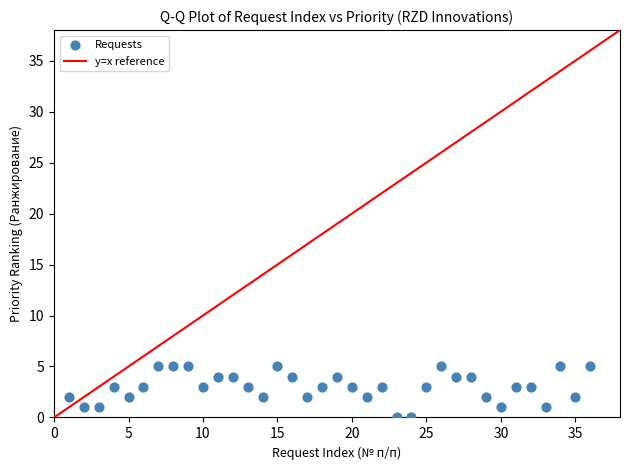

What is the range of Y values (max minus min)?

5